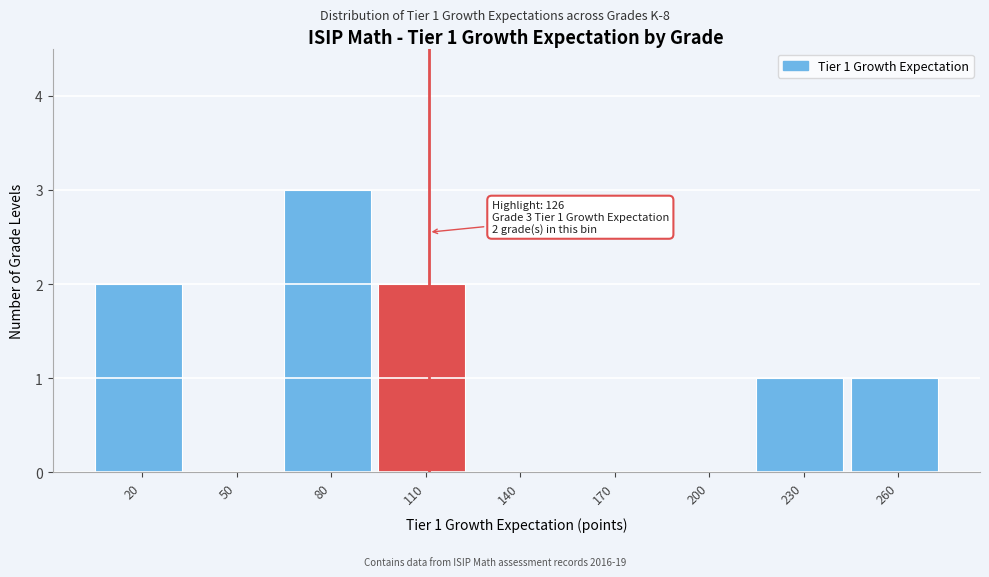

Reading left to right, list all the values displayed in this chart.

20=2	50=0	80=3	110=2	140=0	170=0	200=0	230=1	260=1